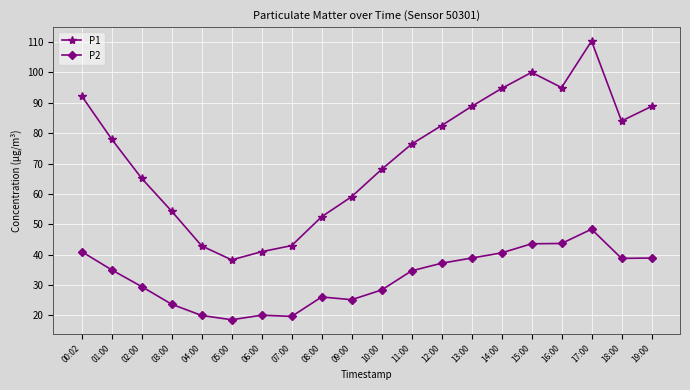

Is this an area chart (filled region under the line)?

No